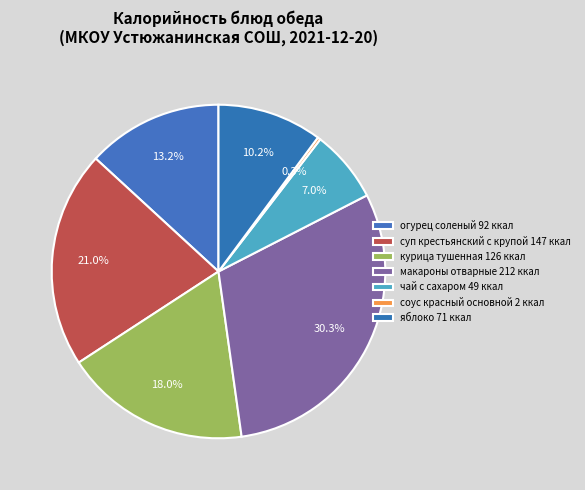

What is the smallest slice in the pie chart?

соус красный основной